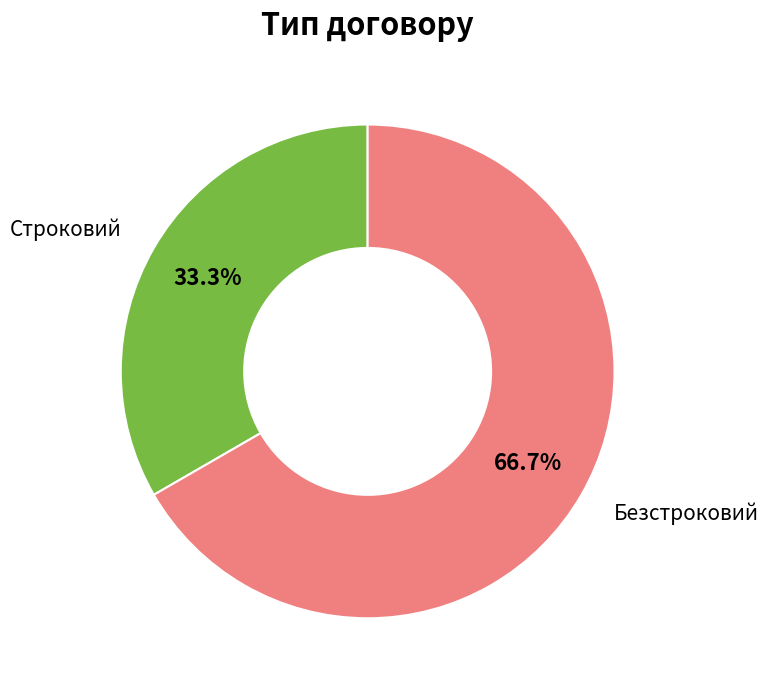

Does Строковий represent more than half of the total?

No